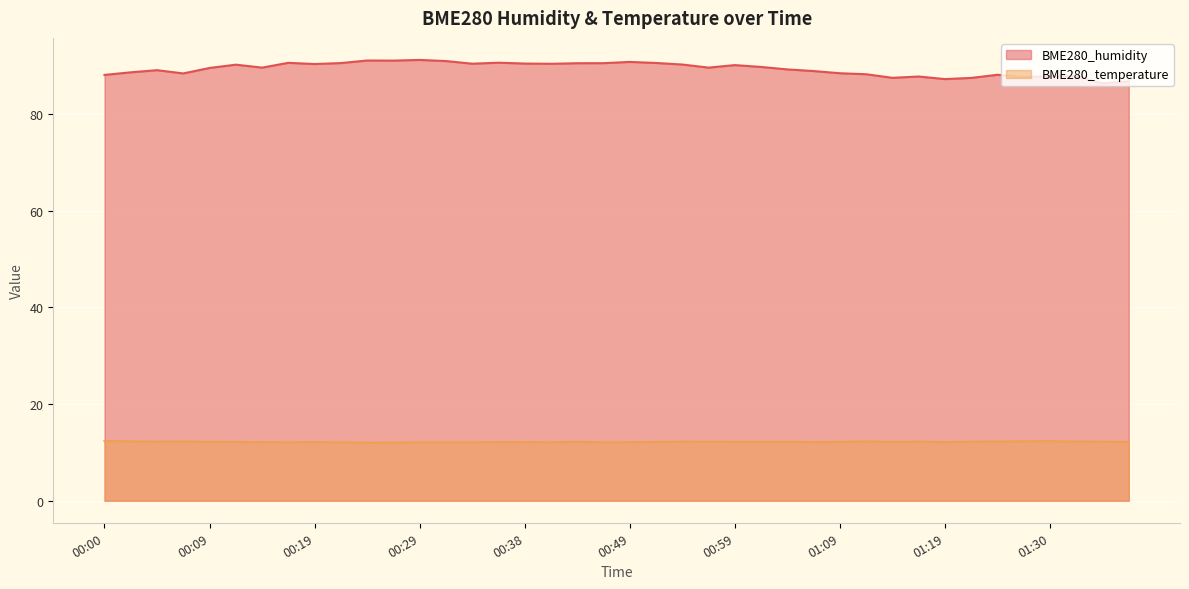

How many series are shown in this chart?

2